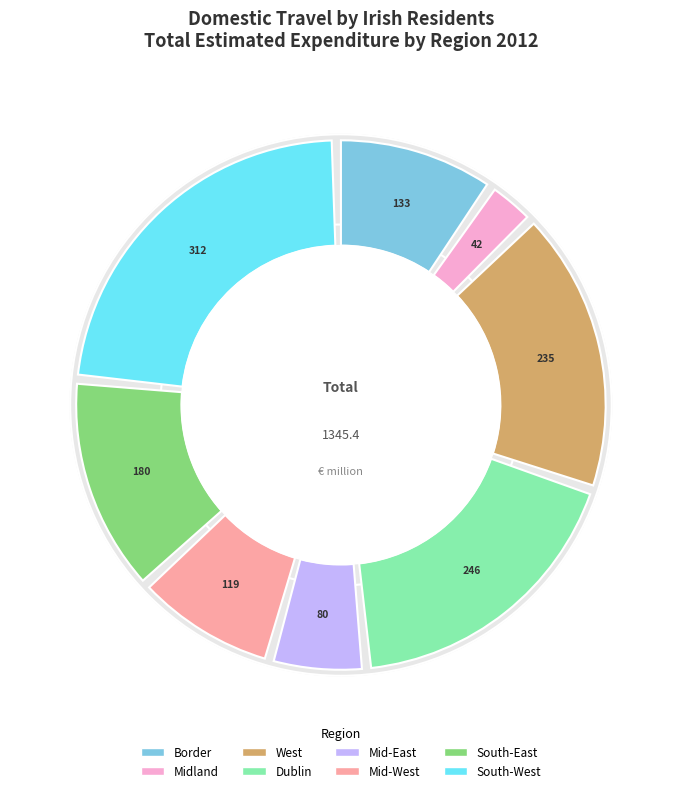

Rank the categories by value from lowest to highest.

Midland, Mid-East, Mid-West, Border, South-East, West, Dublin, South-West